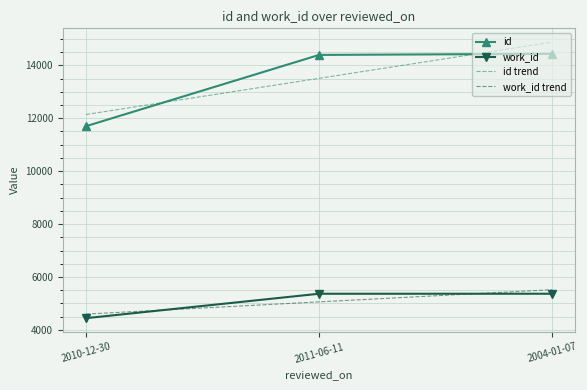

What is the difference between the highest and lowest values at 2010-12-30?

7698.0